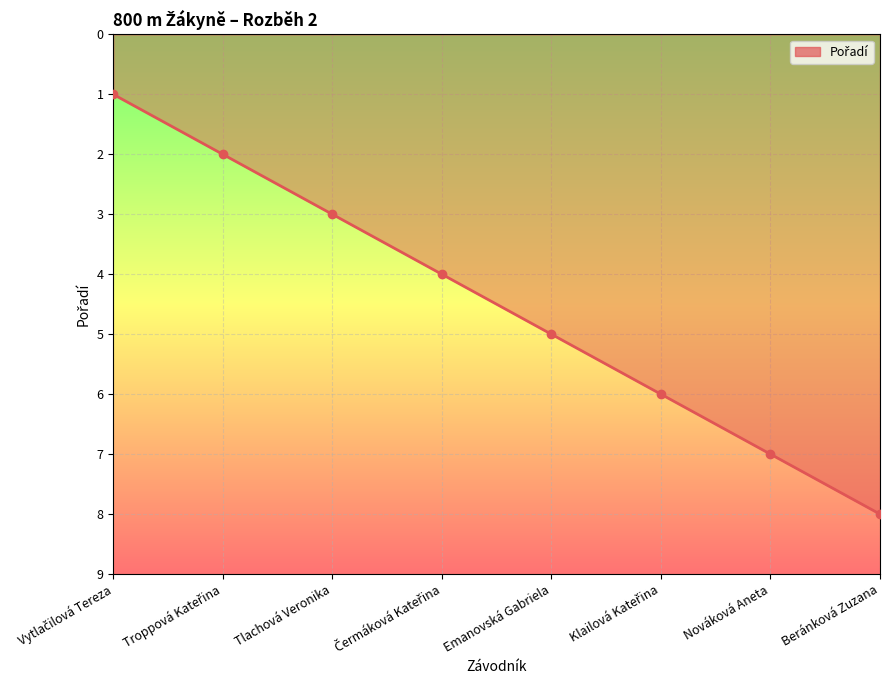

What is the difference between the maximum and second lowest values?

6